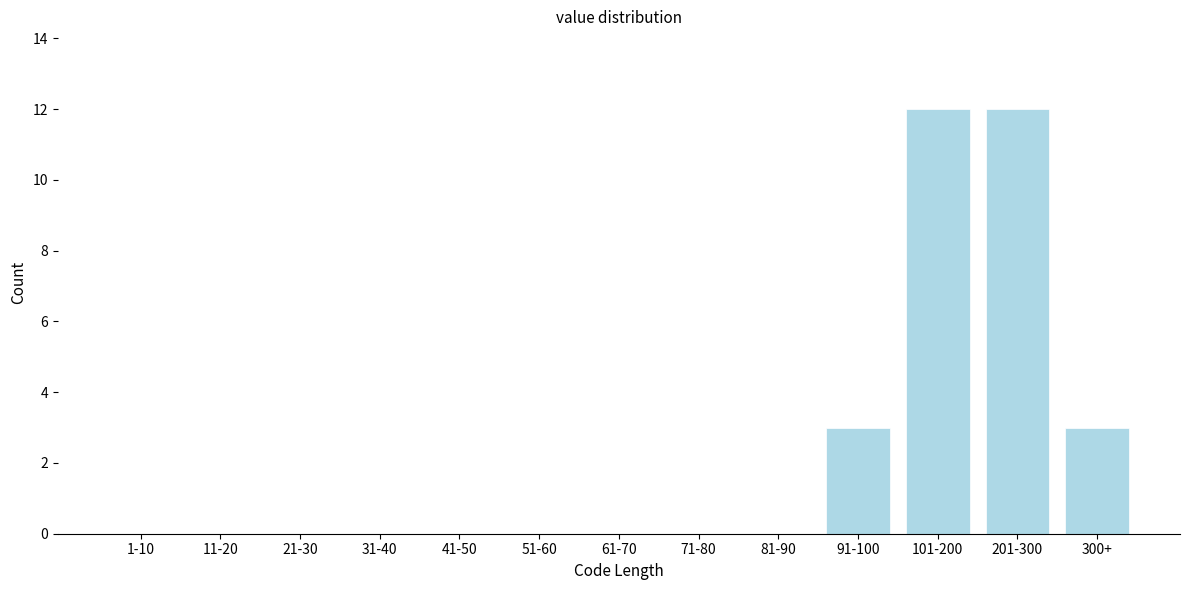

Reading left to right, extract all data points from this chart.

1-10=0	11-20=0	21-30=0	31-40=0	41-50=0	51-60=0	61-70=0	71-80=0	81-90=0	91-100=3	101-200=12	201-300=12	300+=3